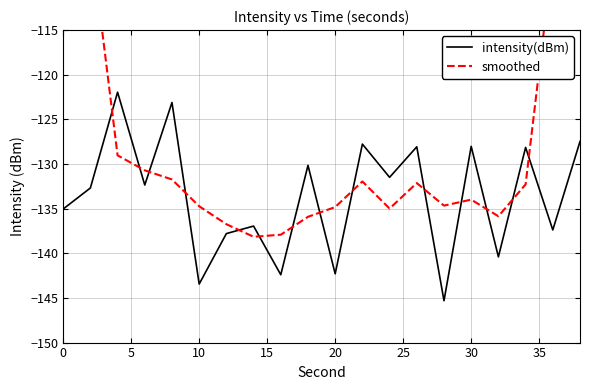

What are all the series names shown in the legend?

intensity(dBm), smoothed